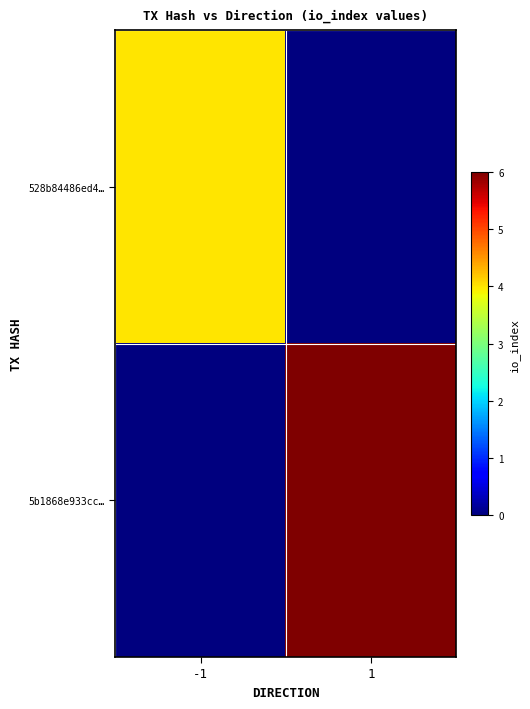

List the series in order of their overall mean, highest first.

5b1868e933cc…, 528b84486ed4…